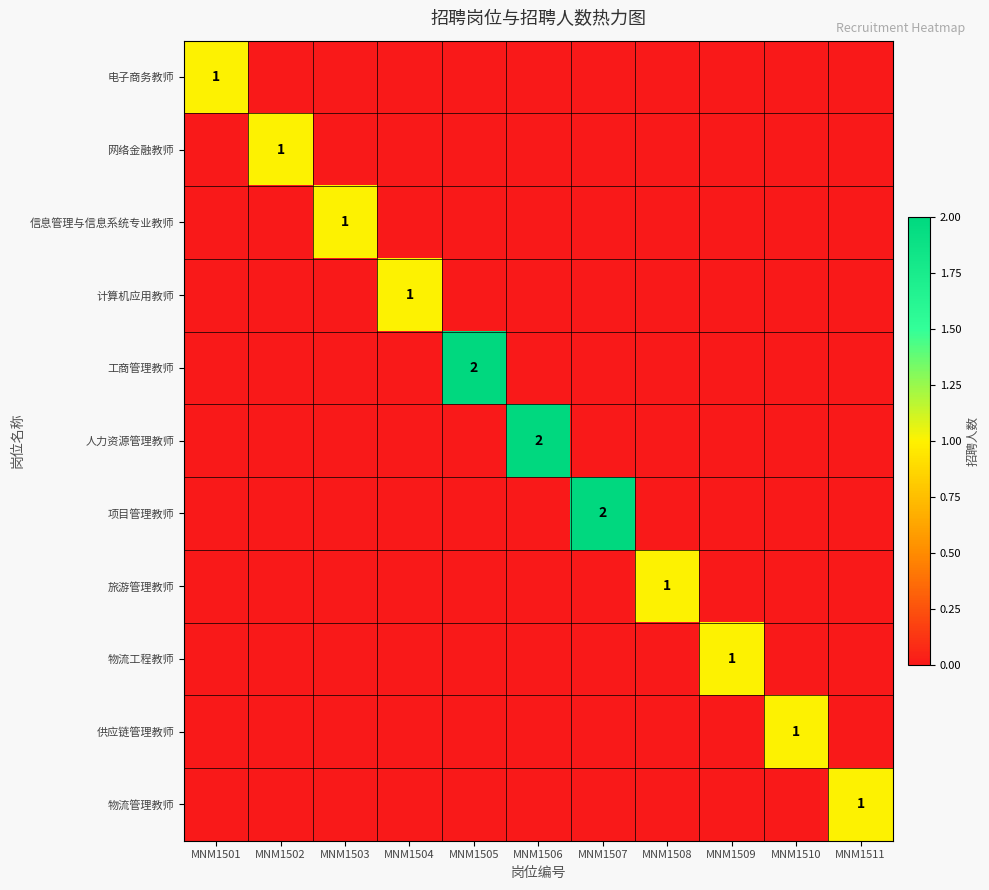

Which category has the lowest value in the 电子商务教师 series?

MNM1502